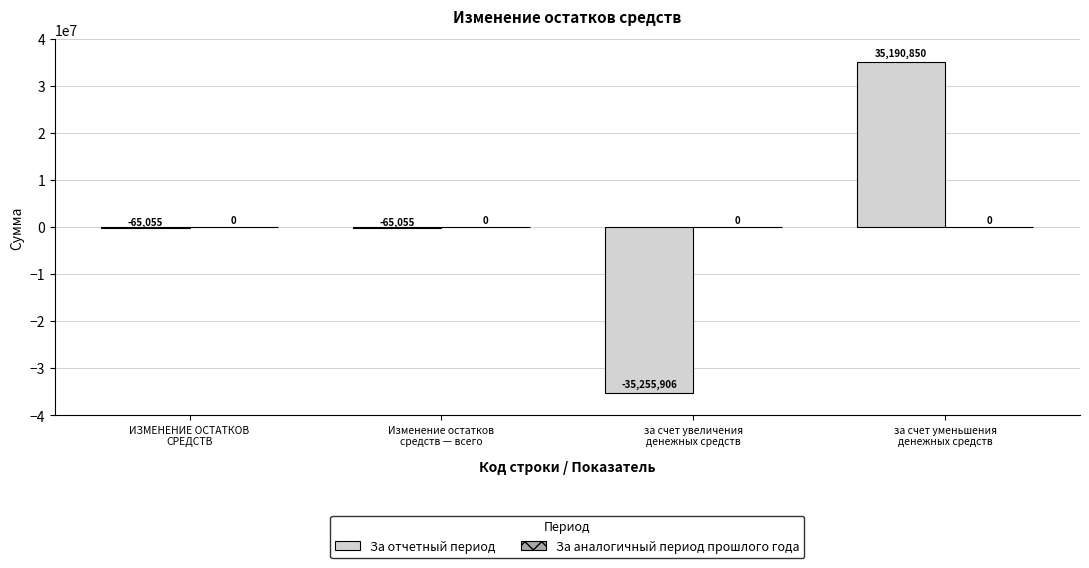

What is the maximum value shown in the chart?

35190850.2